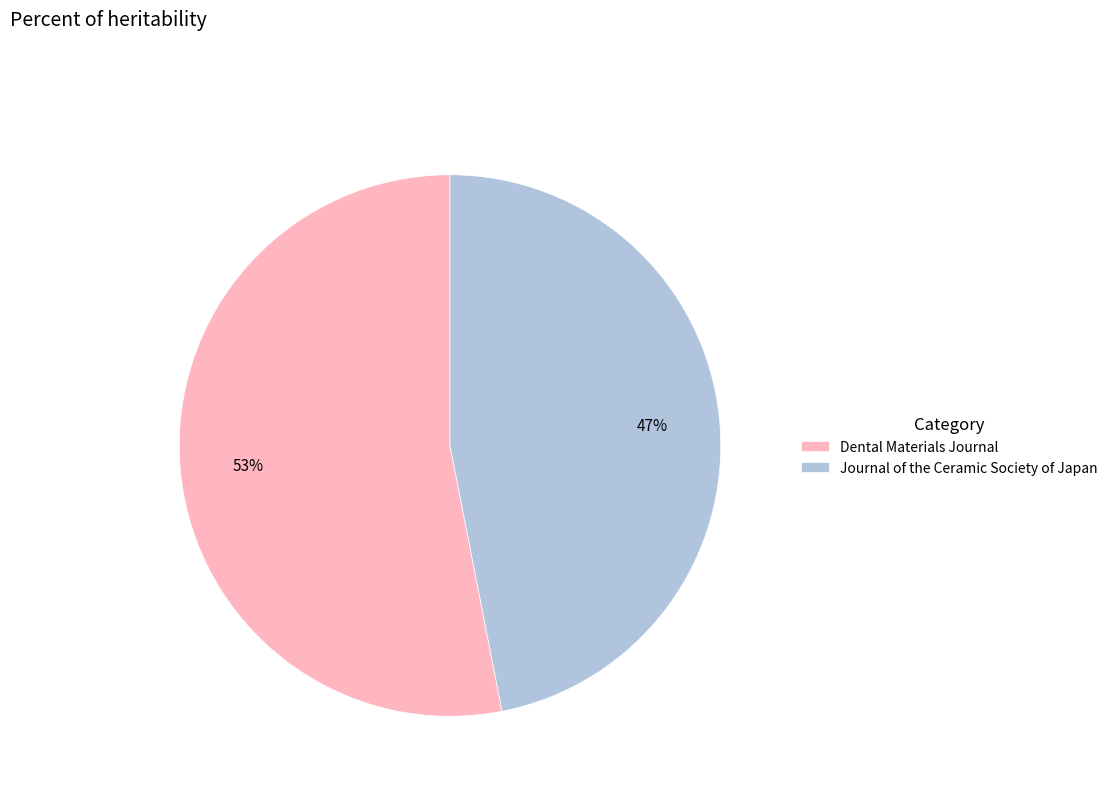

Rank the categories by value from lowest to highest.

Journal of the Ceramic Society of Japan, Dental Materials Journal